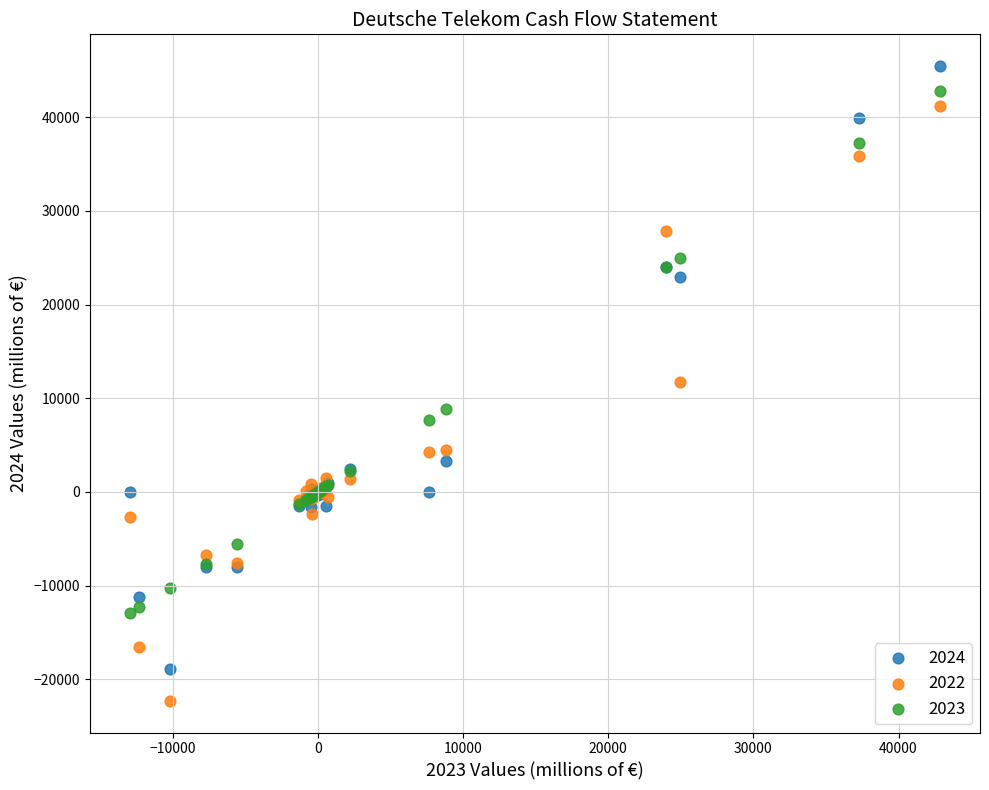

Which series has the widest spread of Y values?

2024